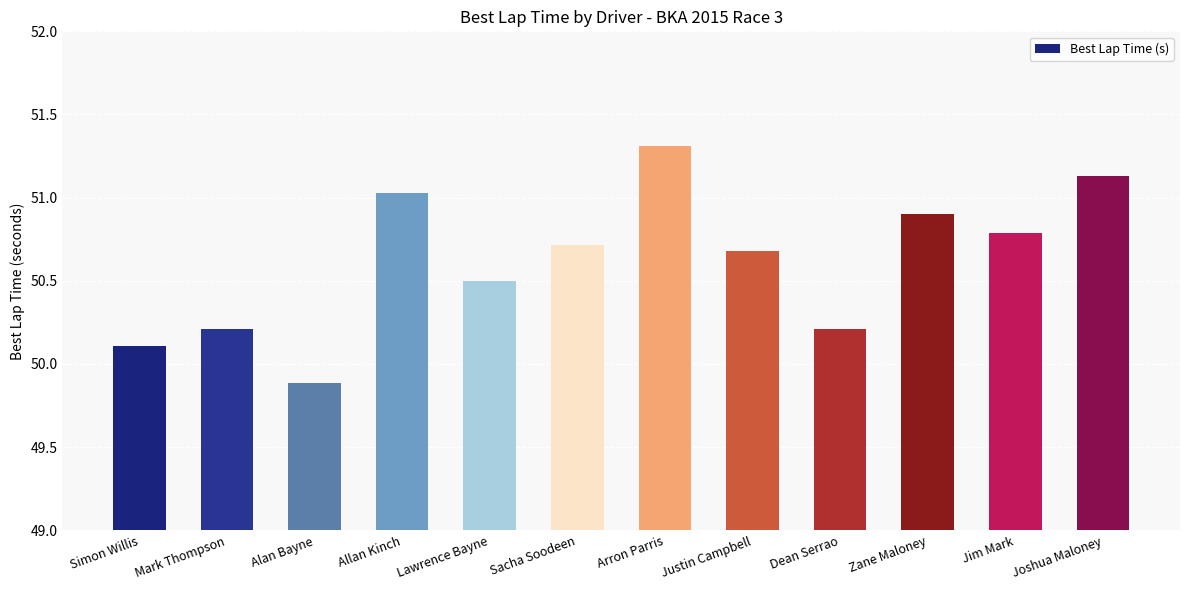

What is the average value?

50.6